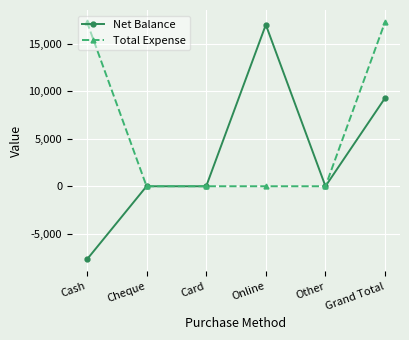

Which series has the largest range (max minus min)?

Net Balance